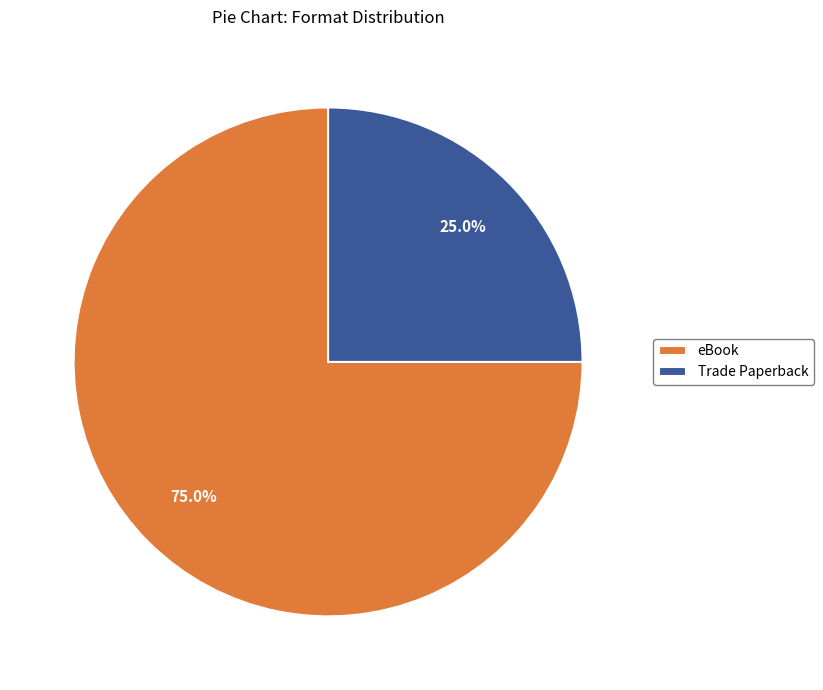

To the nearest percent, what is the difference between the largest and smallest slice percentages?

50%